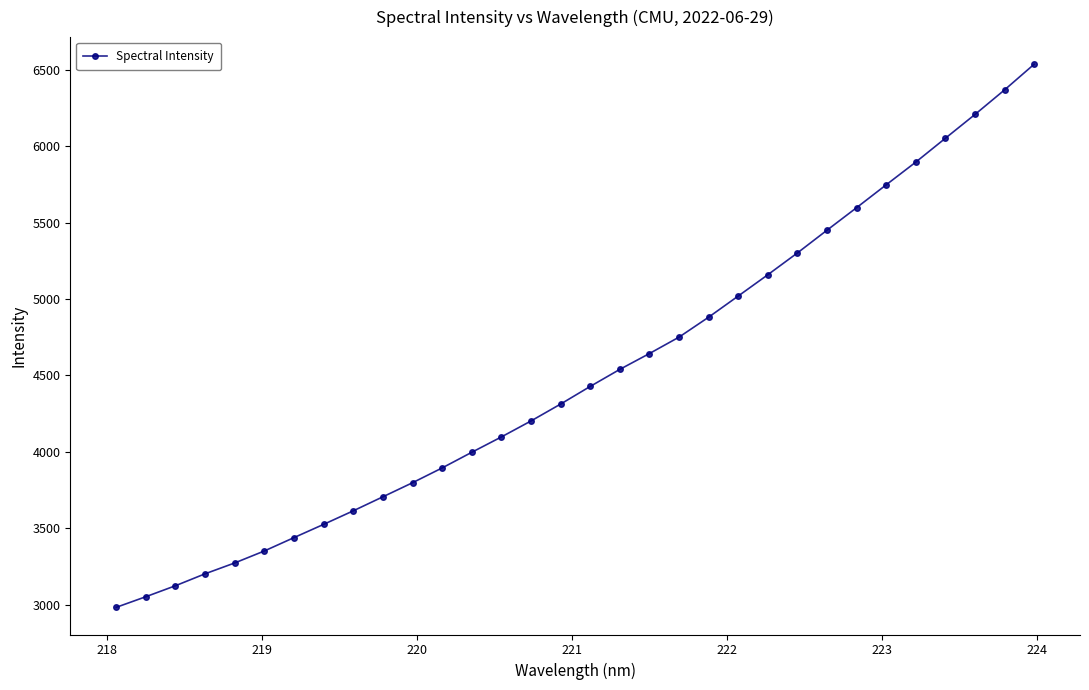

What is the value of the 12th point from the left?

3894.5